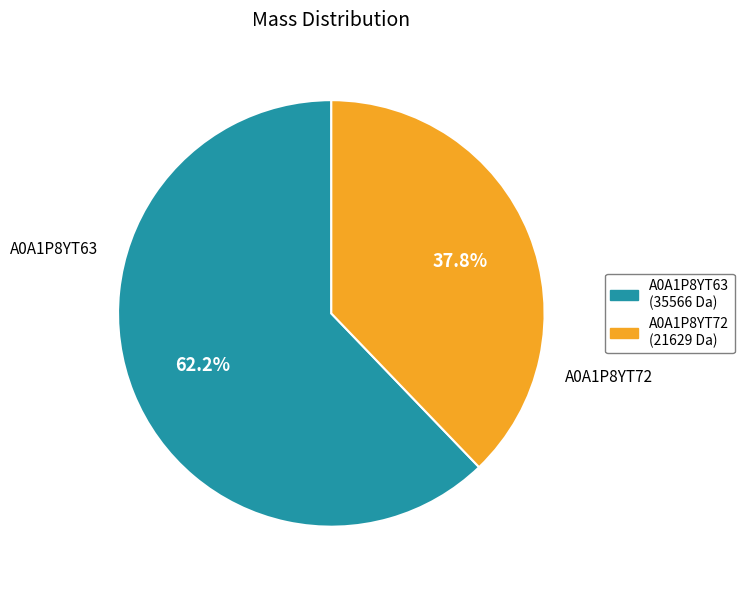

Count the number of slices in the pie.

2